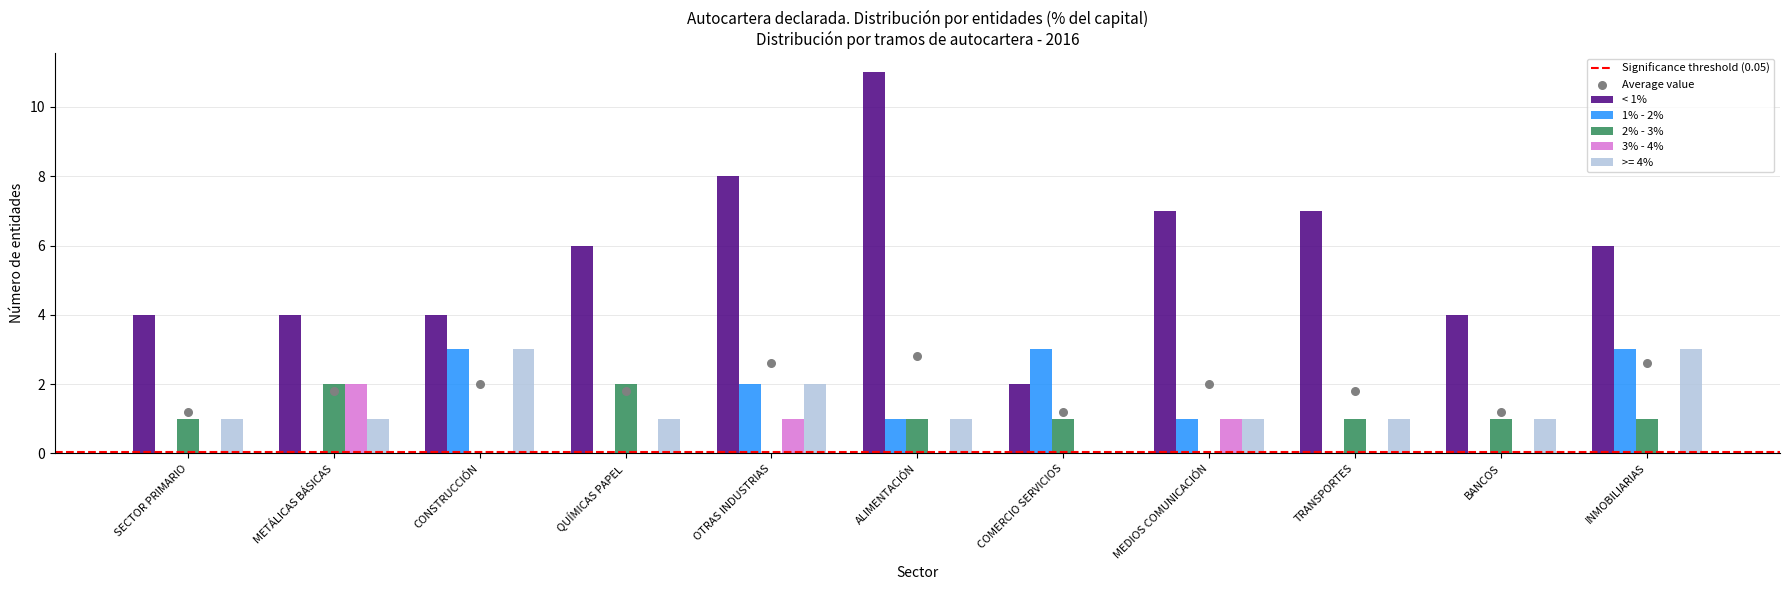

Which series contains the lowest Y value?

1% - 2%